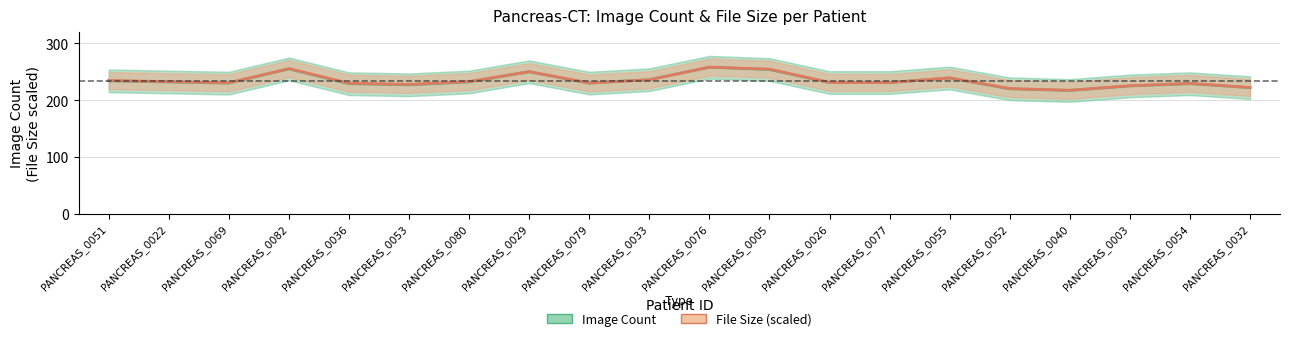

Is the value of Image Count at PANCREAS_0026 greater than the value of File Size (scaled) at PANCREAS_0079?

Yes